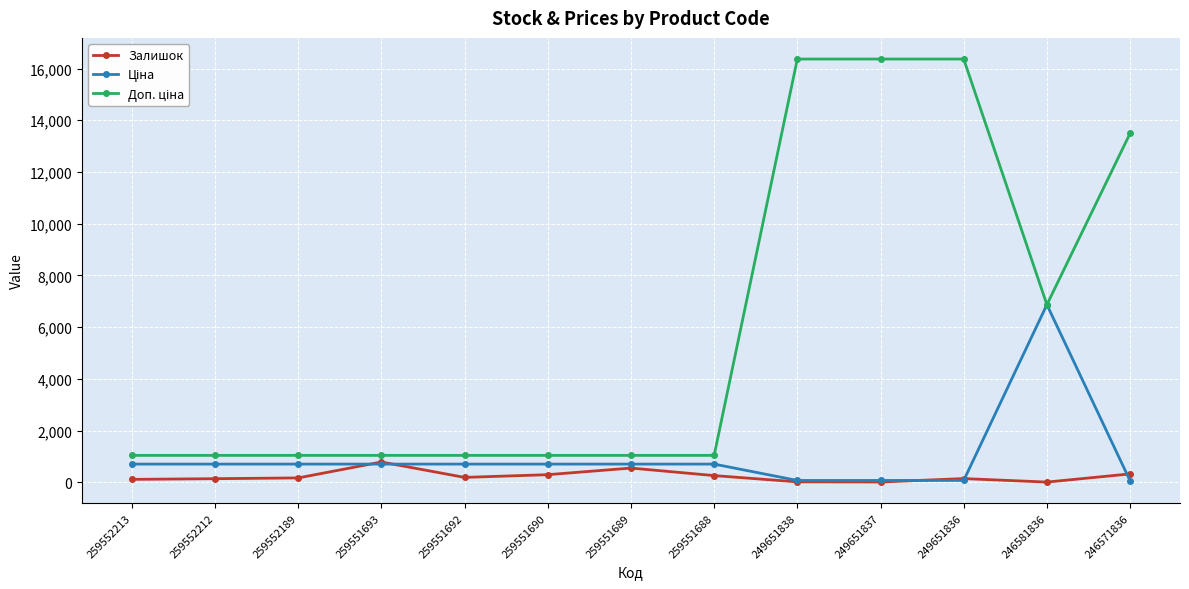

What is the difference between the second highest and minimum values in the Залишок series?

542.0